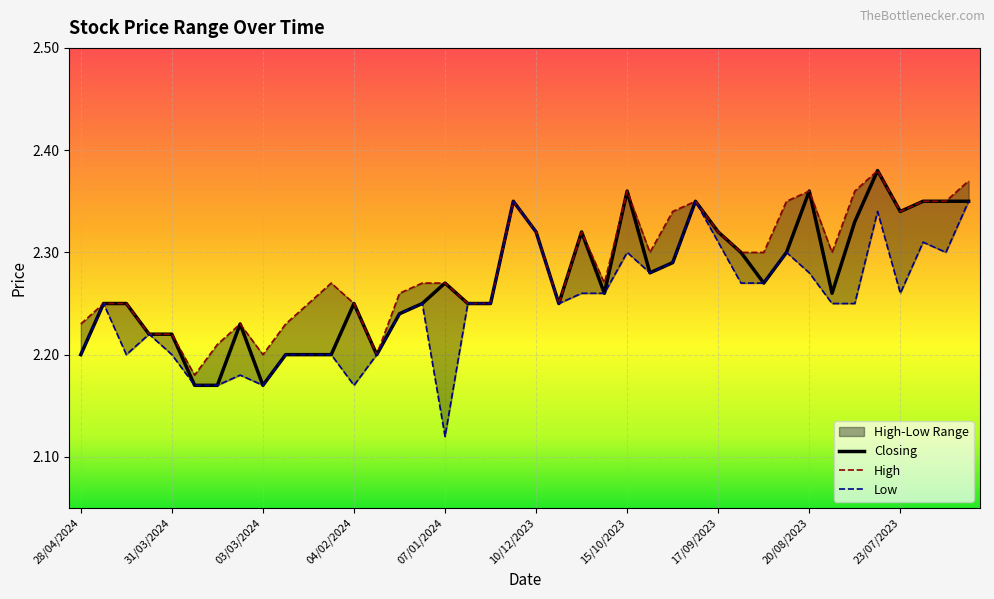

What is the lowest value of the Closing series?

2.2